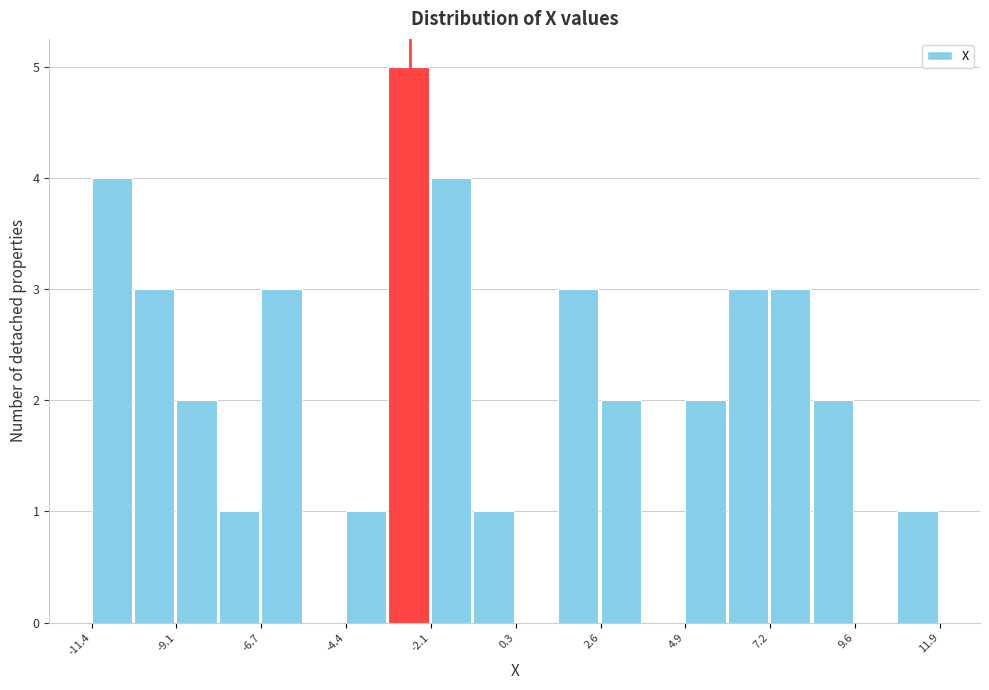

Around what value on the x-axis is the tallest bar? Give the approximate position of its centre, as read against the axis.

-2.5